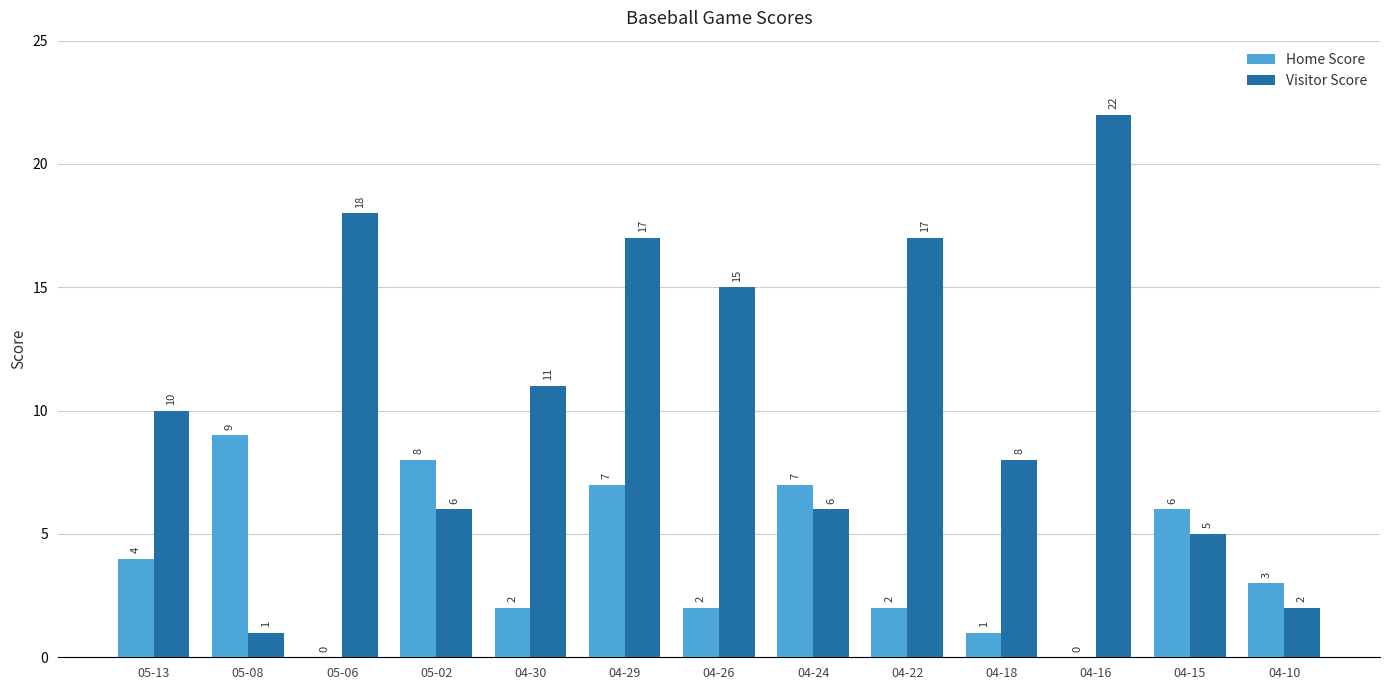

Is the value of Home Score at 04-30 greater than the value of Visitor Score at 04-15?

No